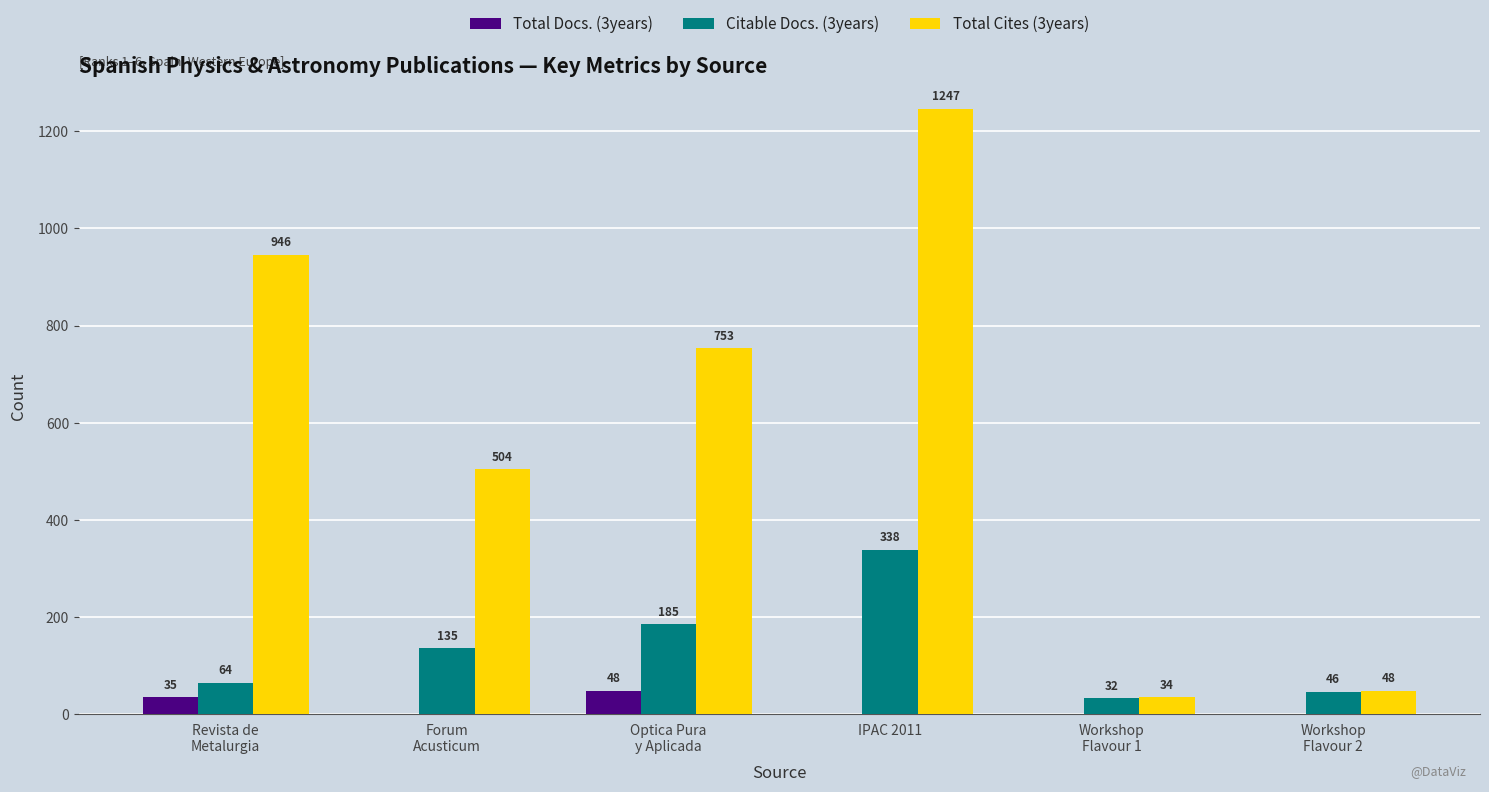

Which series has the largest total across all categories?

Total Cites (3years)